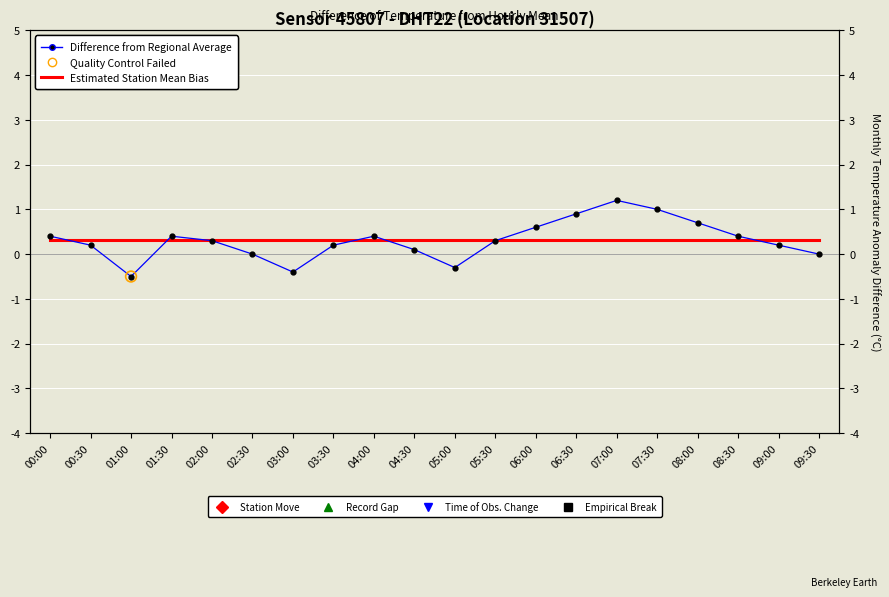

Which series contains the highest Y value?

Difference from Regional Average